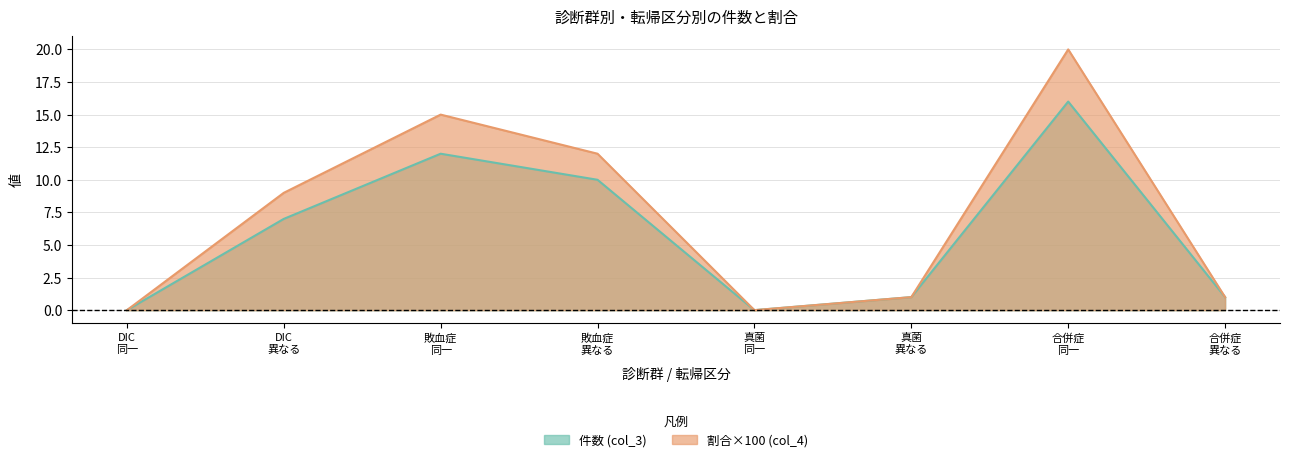

List the series in order of their peak value, lowest first.

件数 (col_3), 割合 (col_4)